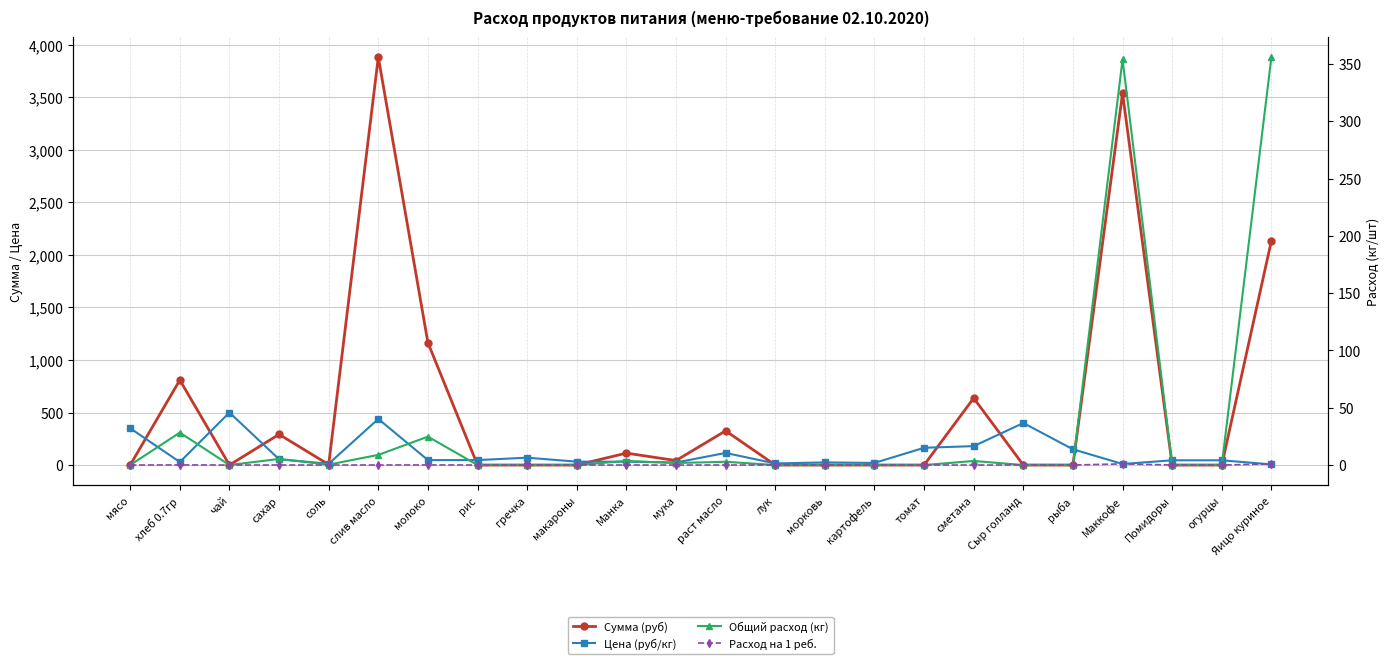

True or false: Расход на 1 реб. and Сумма (руб) cross at least once.

False